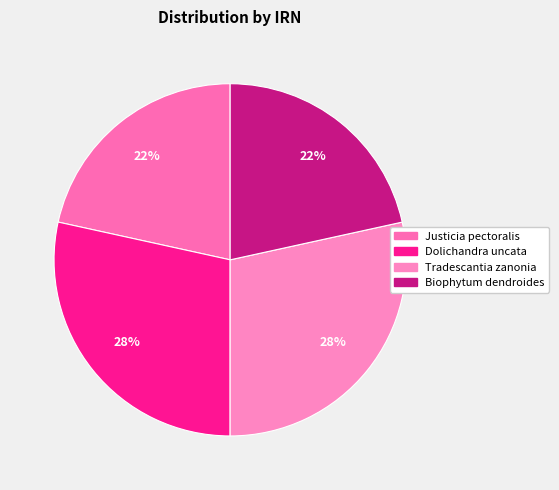

The Justicia pectoralis slice represents 13% of the pie. True or false?

False